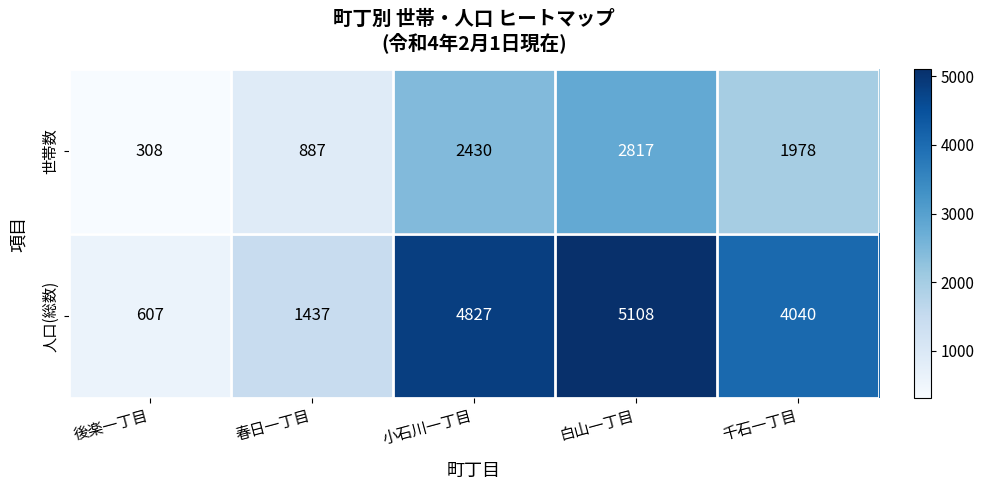

The value of 人口(総数) at 千石一丁目 is 4040. True or false?

True